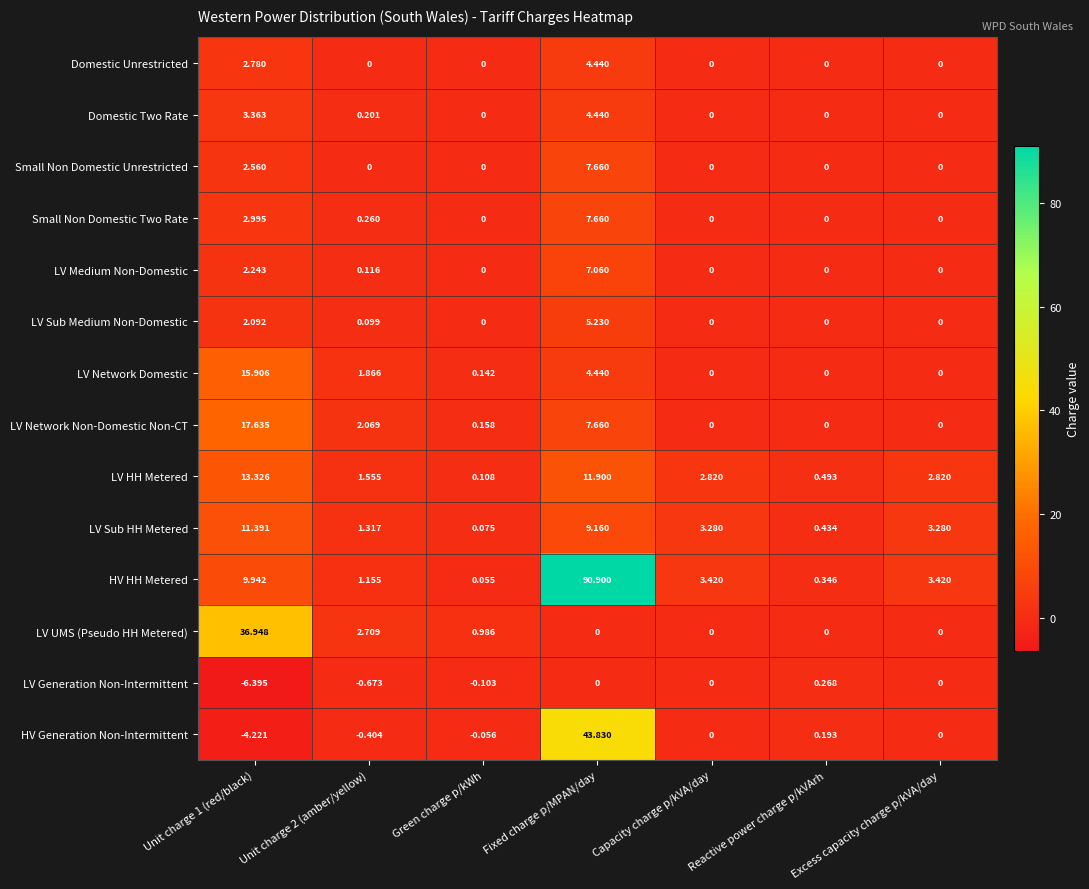

At which category is the sum across all series the highest?

Fixed charge p/MPAN/day